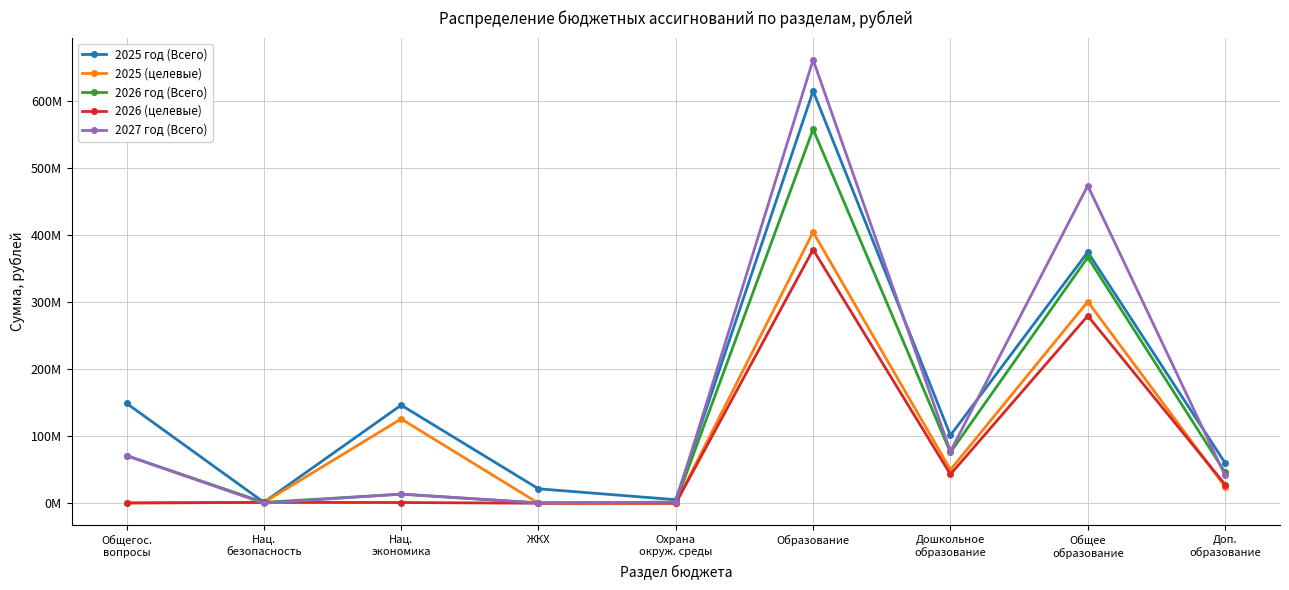

What is the spread (max minus min) of values at Дошкольное
образование?

58289565.8